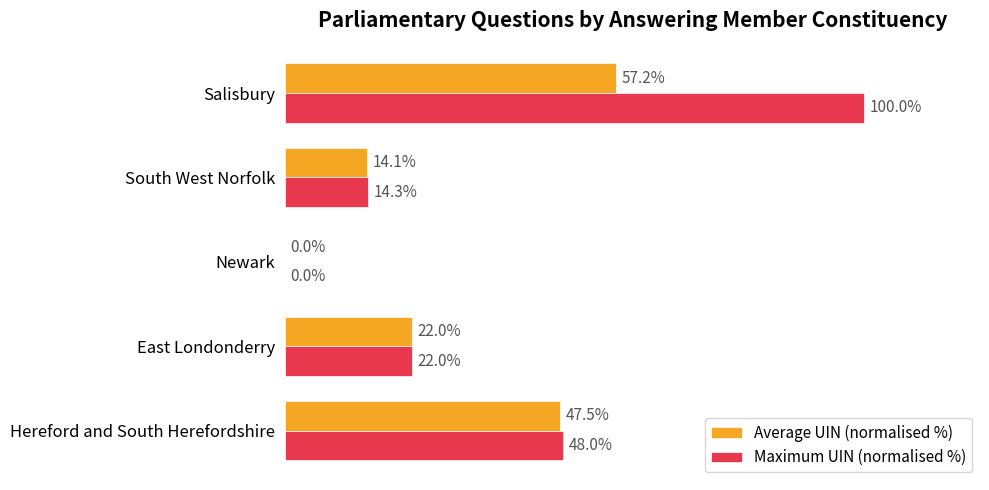

At which label does Maximum UIN (normalised %) reach its peak?

Salisbury